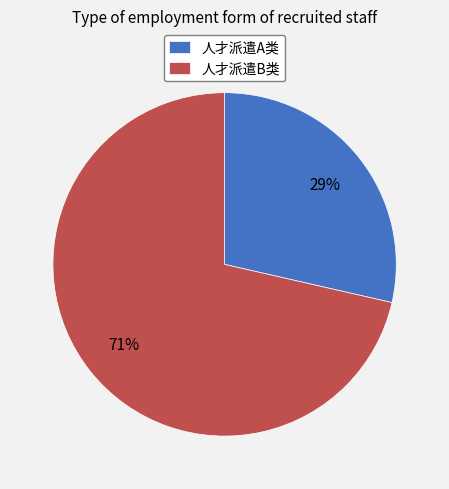

Do 人才派遣B类 and 人才派遣A类 together represent more than half of the pie?

Yes